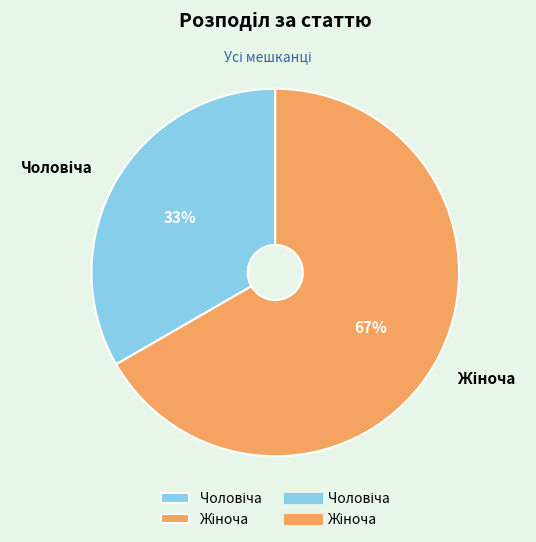

Does any single category account for the majority?

Yes